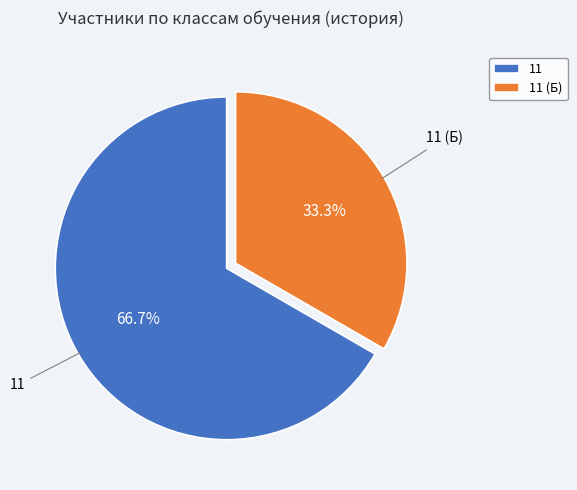

How many slices are in this pie chart?

2